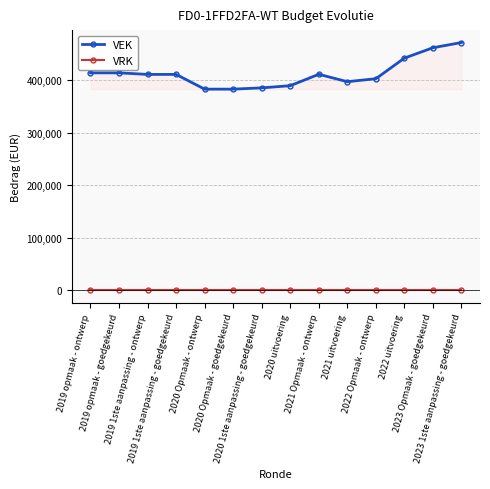

True or false: VRK and VEK intersect in this chart.

False